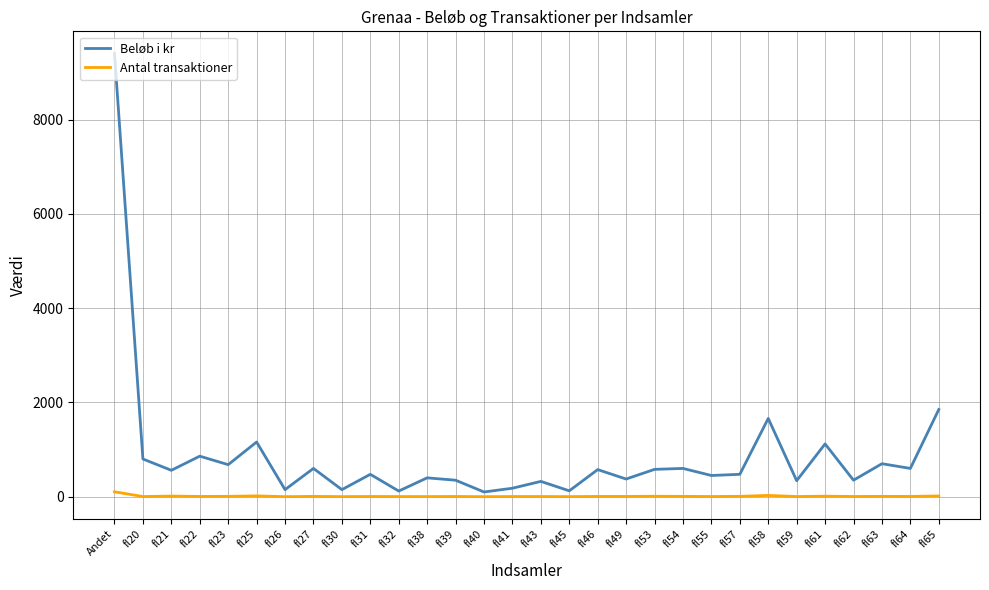

List the series in order of their peak value, highest first.

Beløb i kr, Antal transaktioner